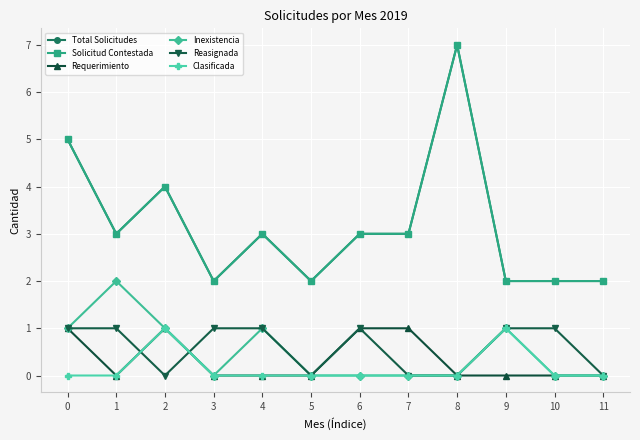

Does the chart have visible grid lines?

Yes